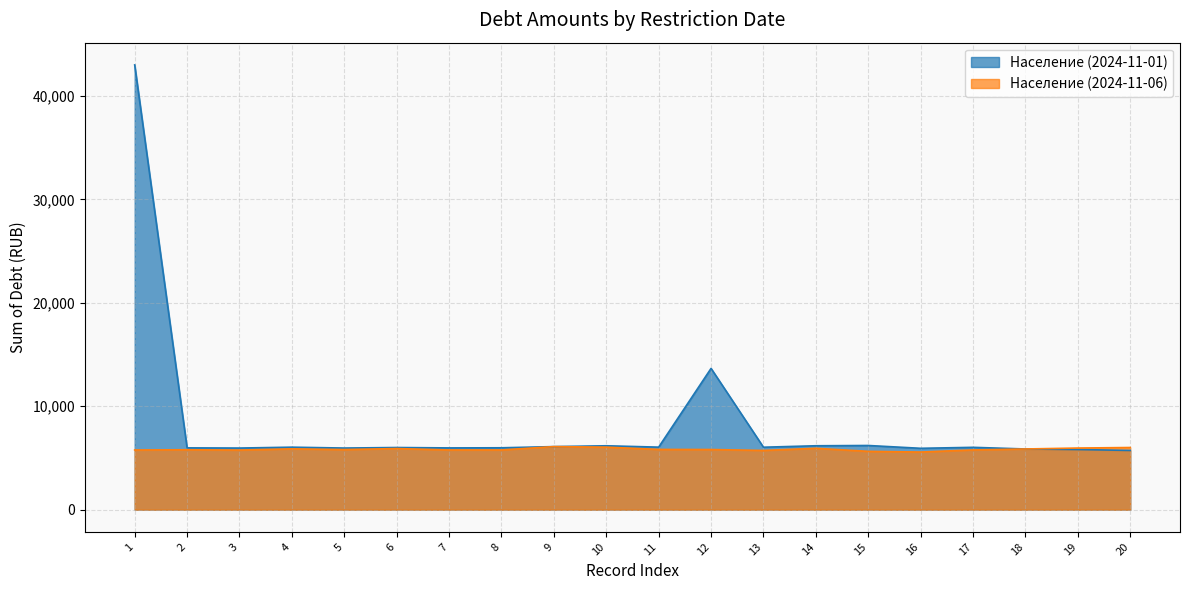

True or false: Население (2024-11-01) and Население (2024-11-06) intersect in this chart.

False